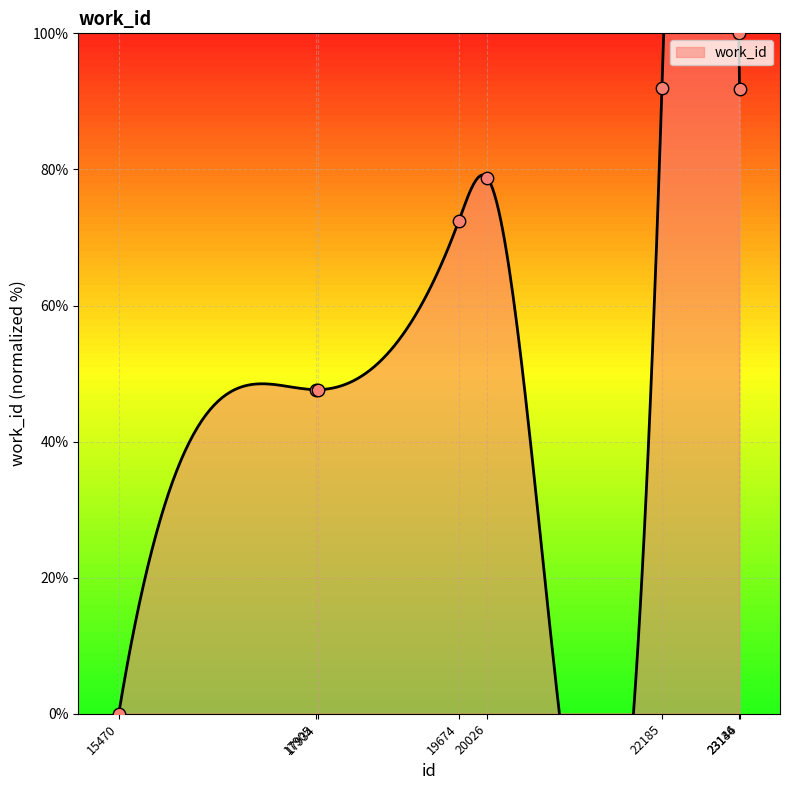

Approximately how many times larger is the value at 20026 compared to 22185?

0.9